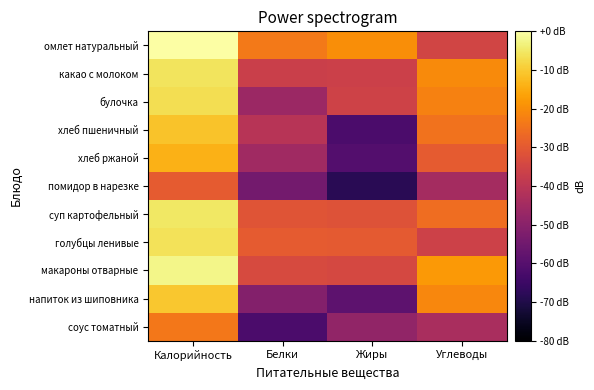

How many distinct data groups are displayed?

11